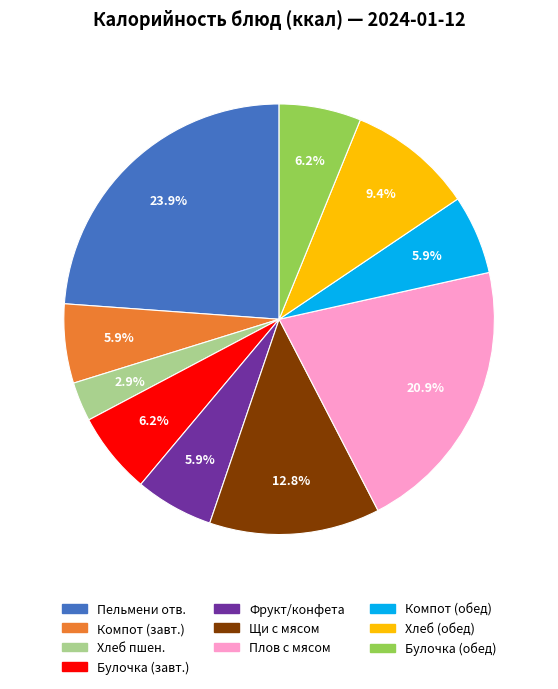

Is there a majority slice in this chart?

No